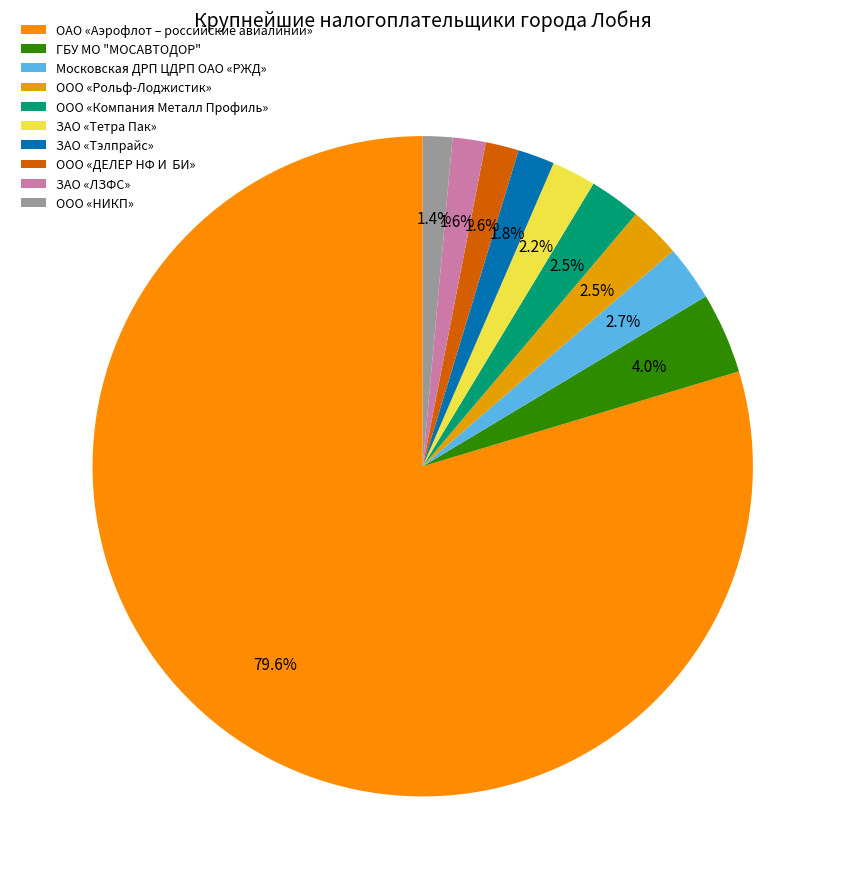

What is the largest slice in the pie chart?

ОАО «Аэрофлот – российские авиалинии»